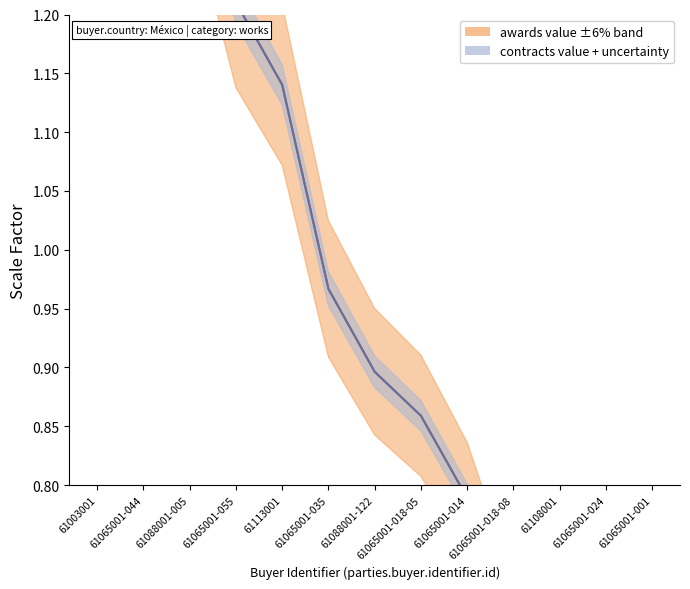

What are all the series names shown in the legend?

awards.value.amount, contracts.value.amount